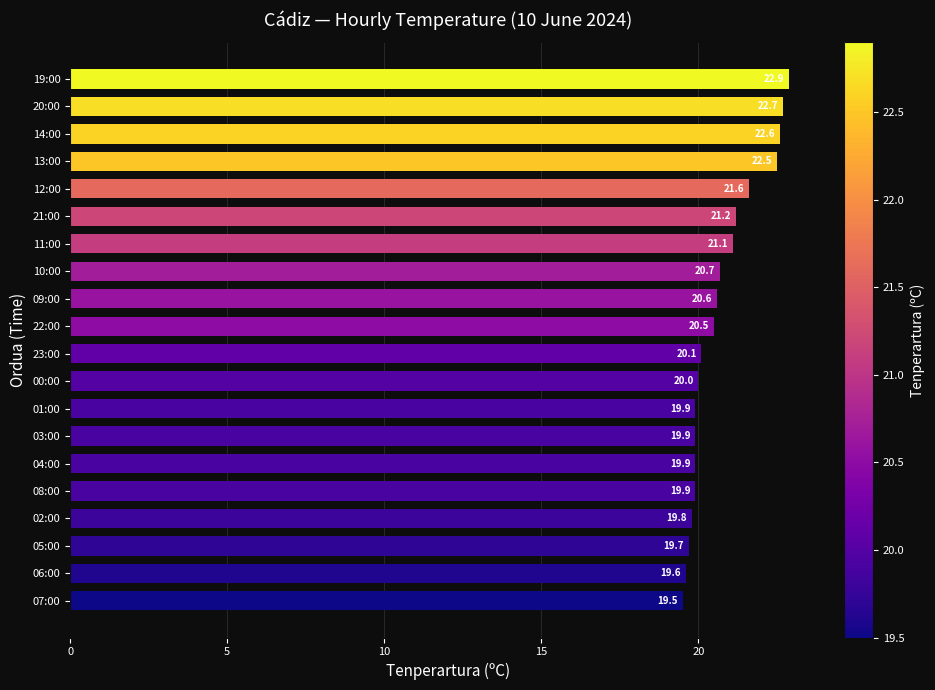

The value at 09:00 is 20.6. True or false?

True